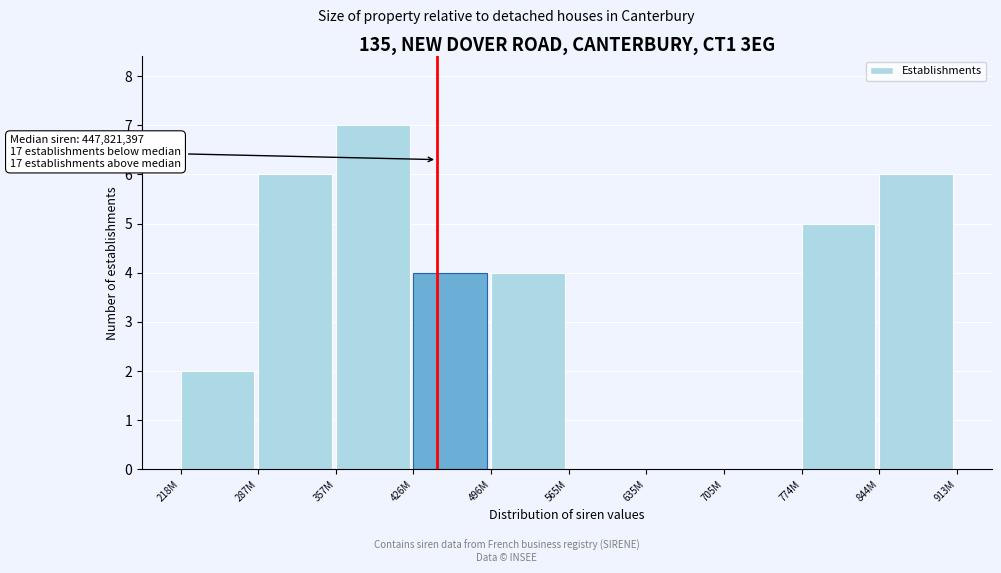

Reading right to left, transcribe all the data shown in this chart.

844M=6	774M=5	705M=0	635M=0	565M=0	496M=4	426M=4	357M=7	287M=6	218M=2